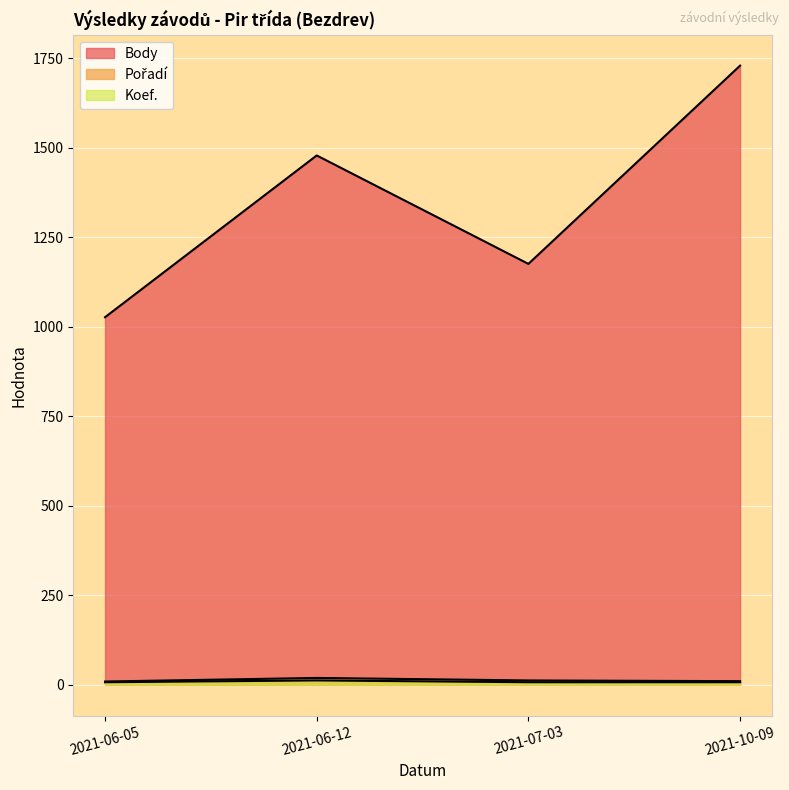

At which category does Body reach its first local peak?

2021-06-12